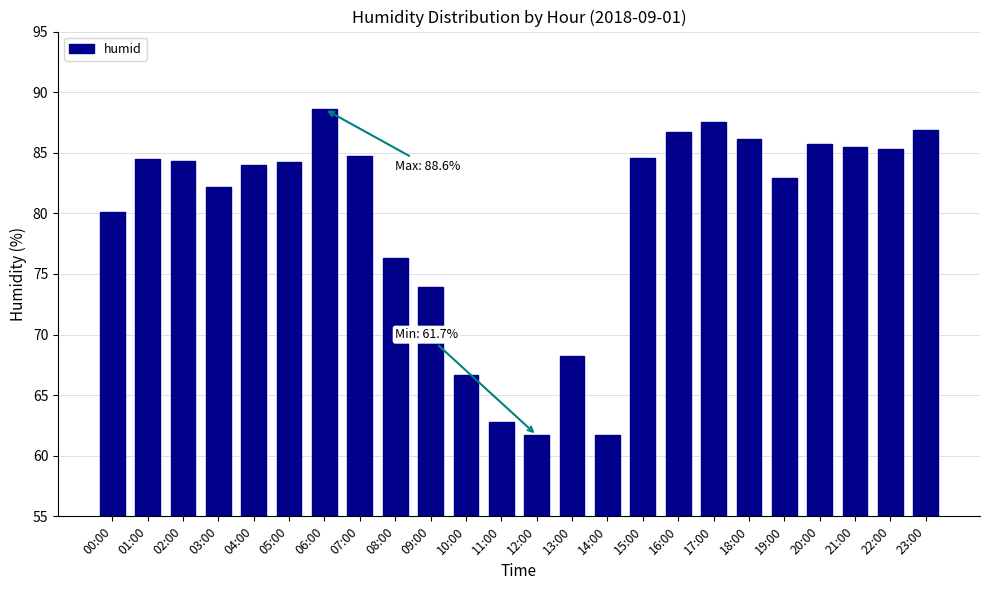

What is the label of the 10th bar from the left?

09:00